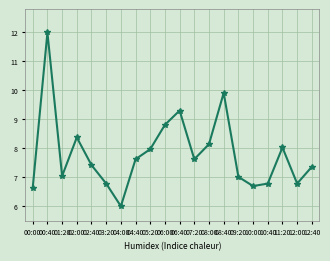

How many points are lower than both their immediate neighbors (excluding endpoints)?

5